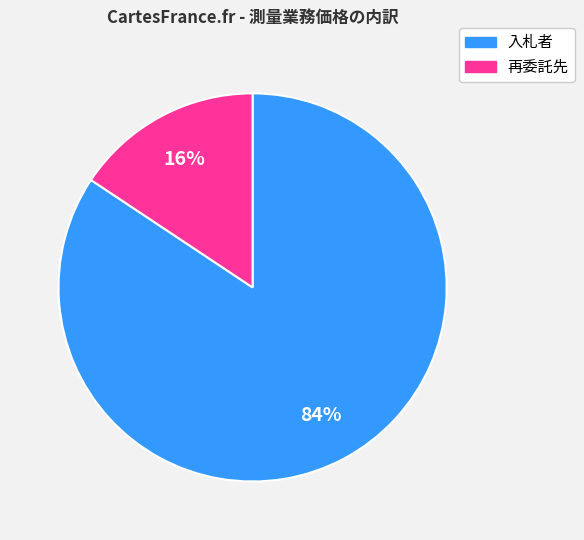

Which slice is the largest?

入札者